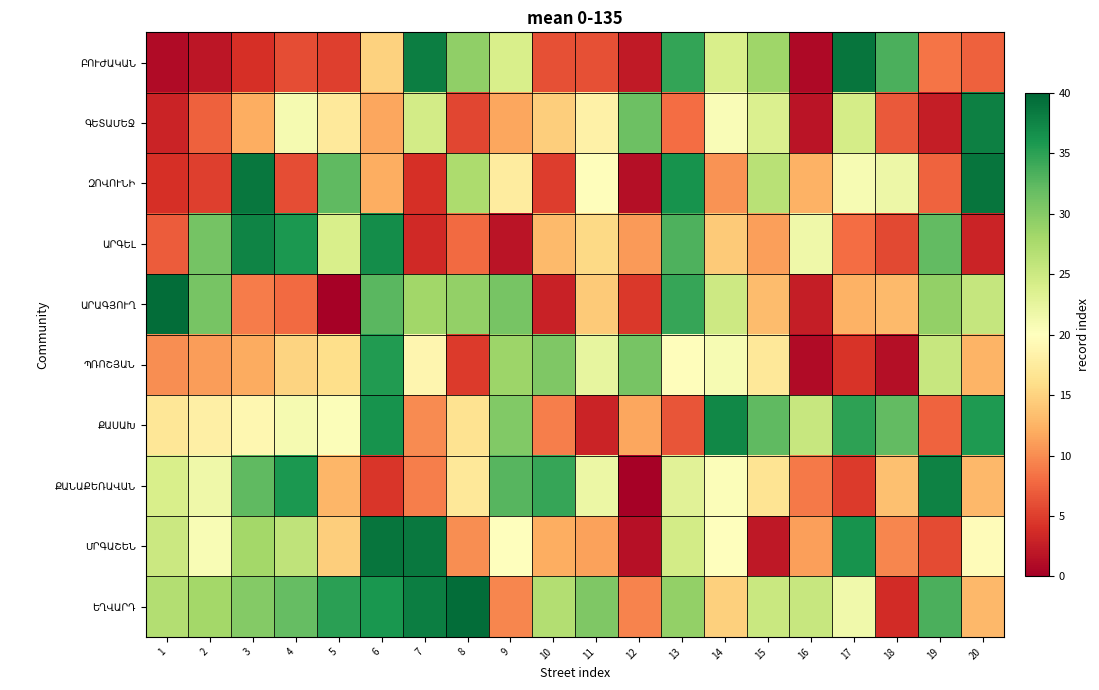

At 7, list the series in order from largest to smallest.

ՄՐԳԱՇԵՆ, ԲՈՒԺԱԿԱՆ, ԵՂՎԱՐԴ, ԱՐԱԳՅՈՒՂ, ԳԵՏԱՄԵՋ, ՊՌՈՇՅԱՆ, ՔԱՍԱԽ, ՔԱՆԱՔԵՌԱՎԱՆ, ԶՈՎՈՒՆԻ, ԱՐԳԵԼ